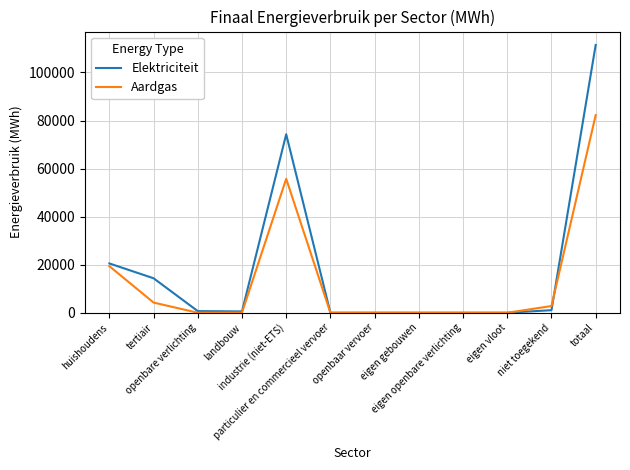

What is the maximum value for Elektriciteit?

111465.1